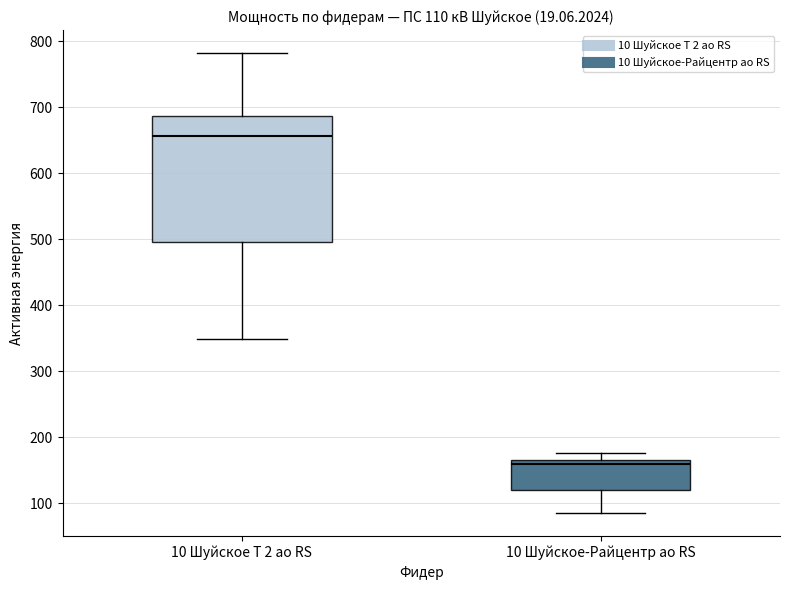

Which box has the highest median line?

10 Шуйское Т 2 ао RS